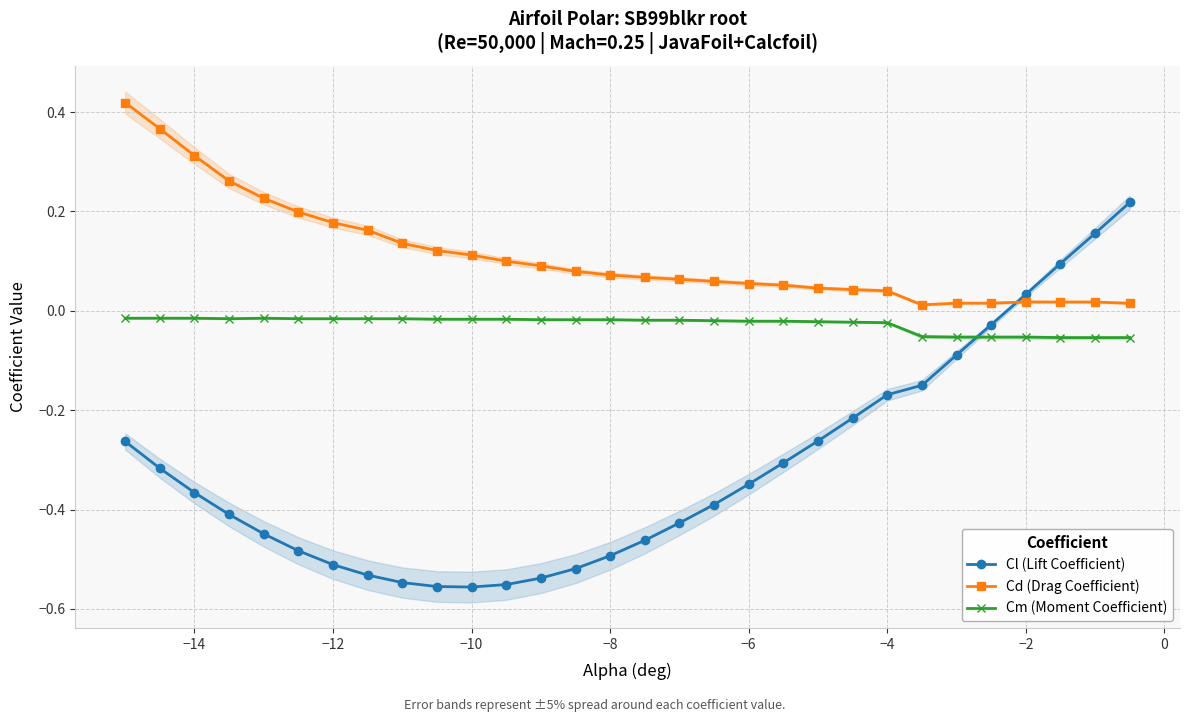

Where does the Cl (Lift Coefficient) series first go above 0?

−2